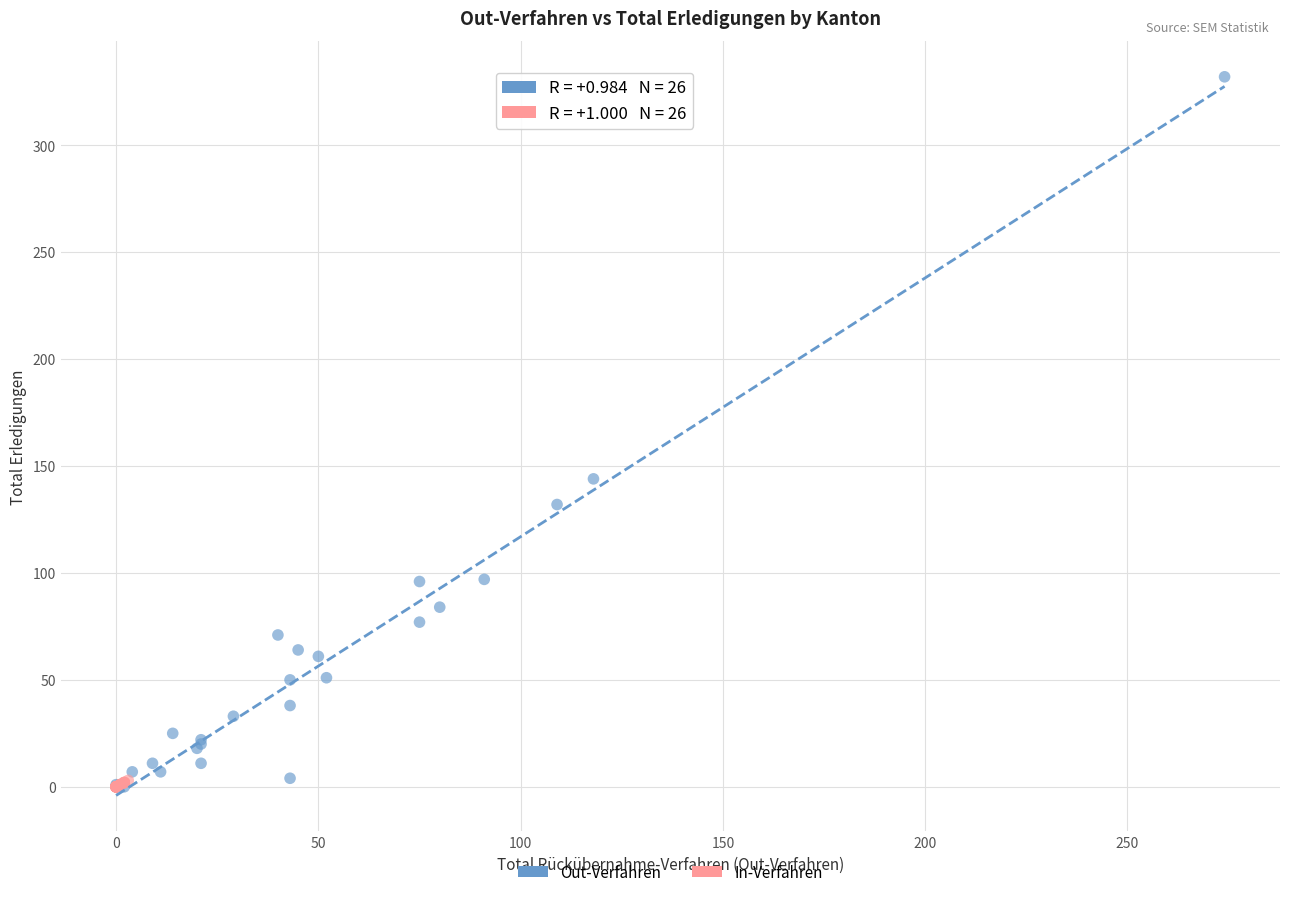

Which series has the widest spread of Y values?

Out-Verfahren